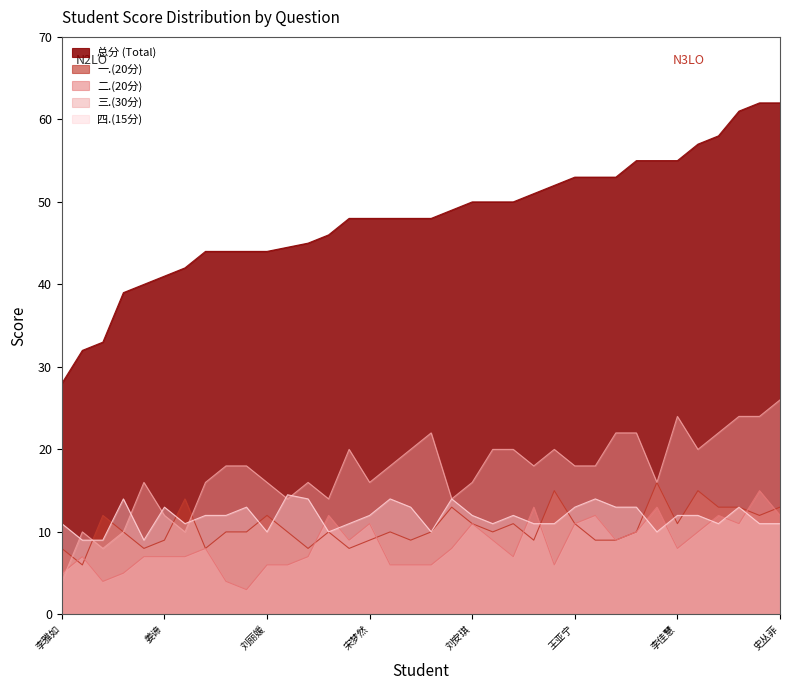

True or false: 总分 has a value of 20.2 at 杨立鹏.

False